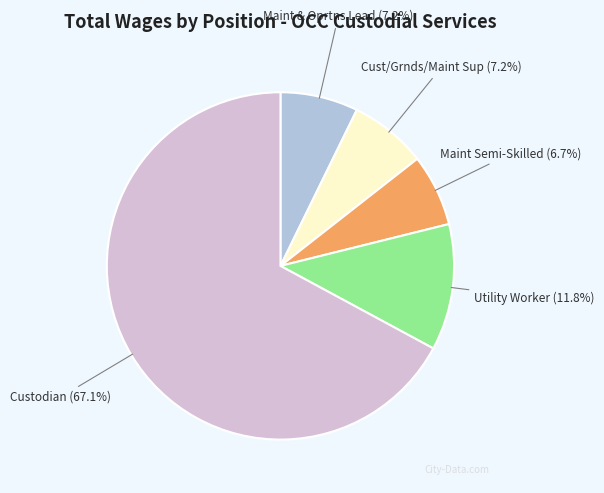

Is there a majority slice in this chart?

Yes